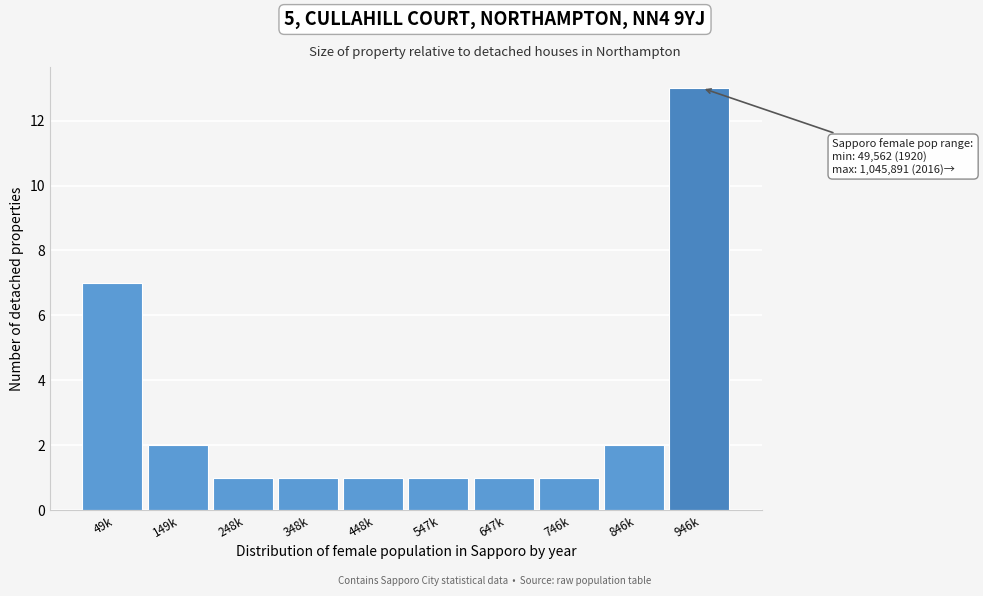

Reading right to left, extract all data points from this chart.

13	2	1	1	1	1	1	1	2	7